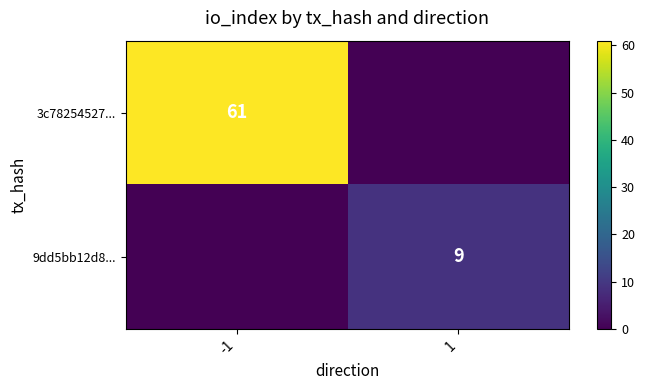

True or false: 9dd5bb12d8... has a value of 9 at 1.

True